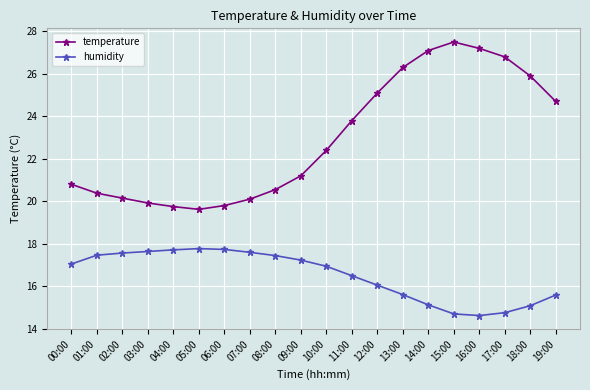

How many values in the humidity series exceed 17?

10